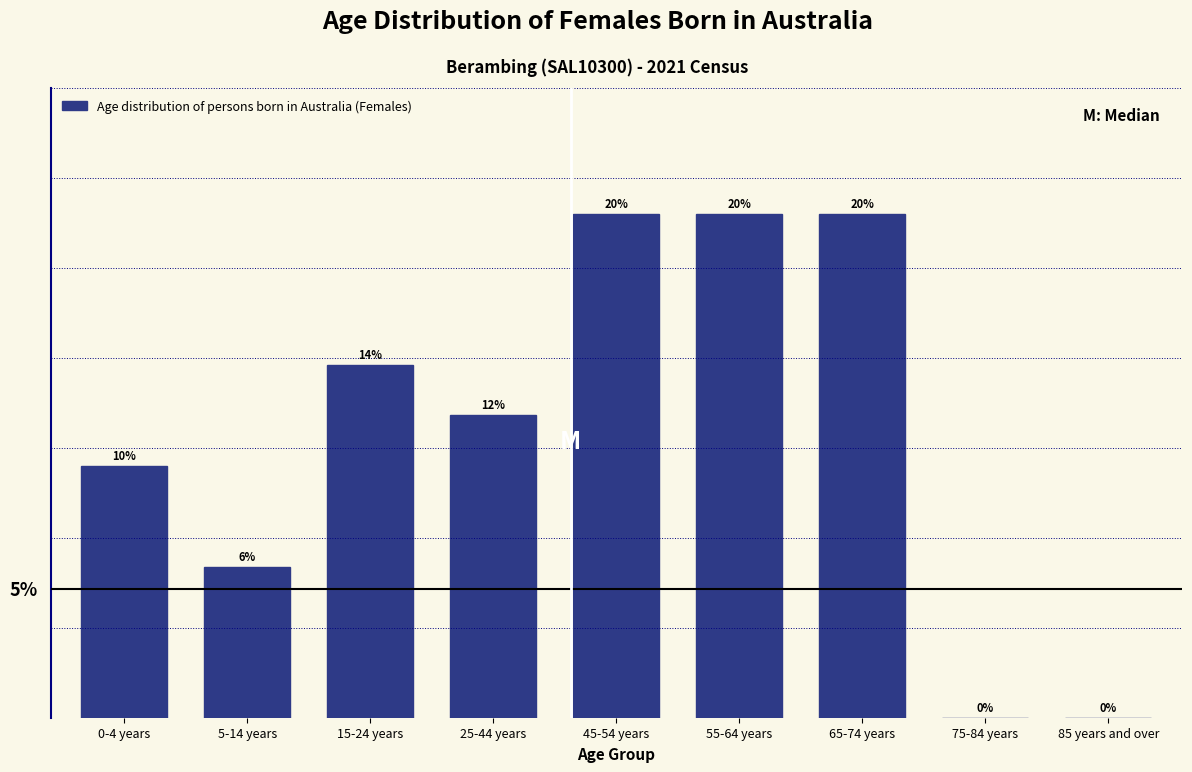

At which label does the data first exceed 6?

15-24 years